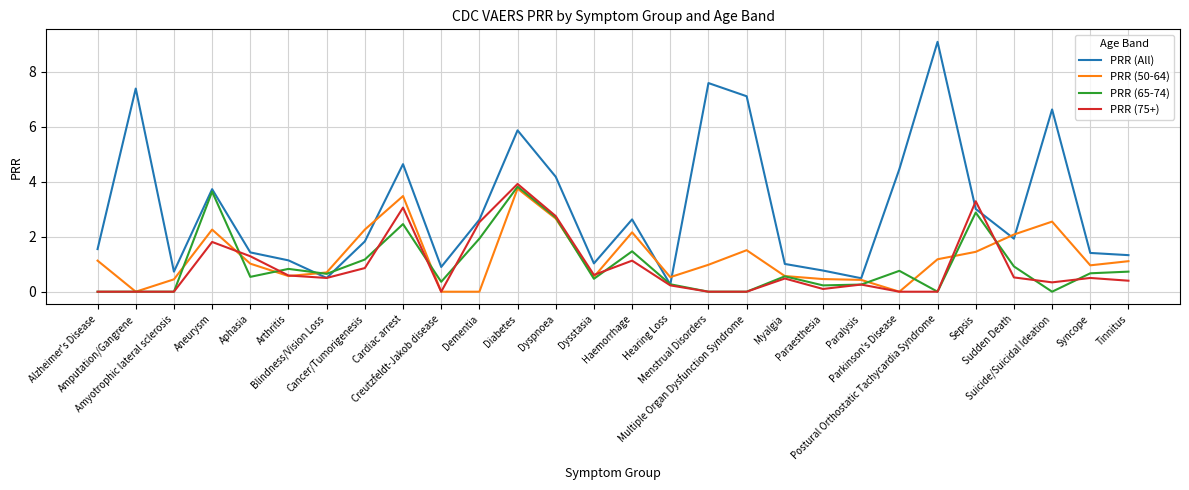

Which series has the widest spread of values?

PRR (All)